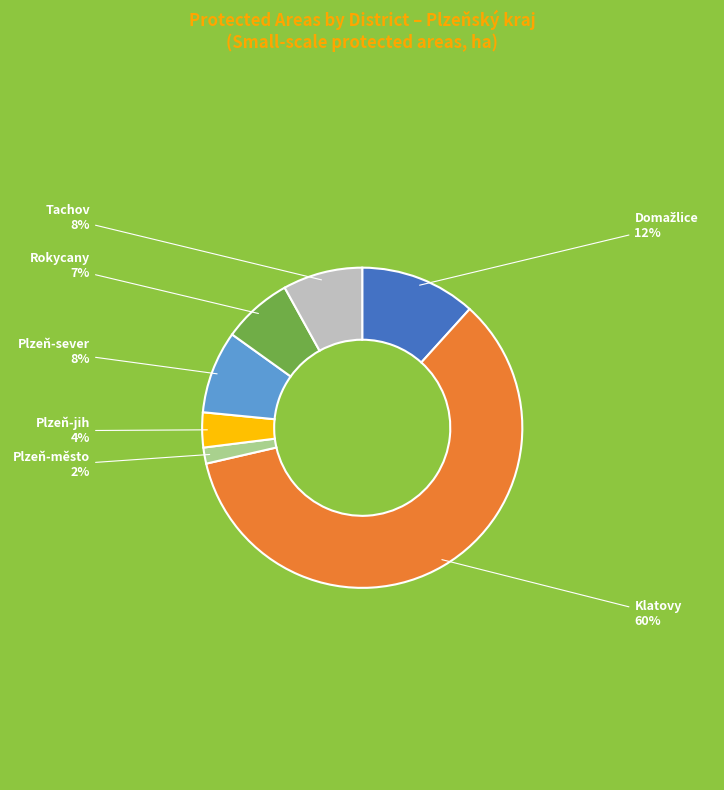

How many segments does this pie chart have?

7